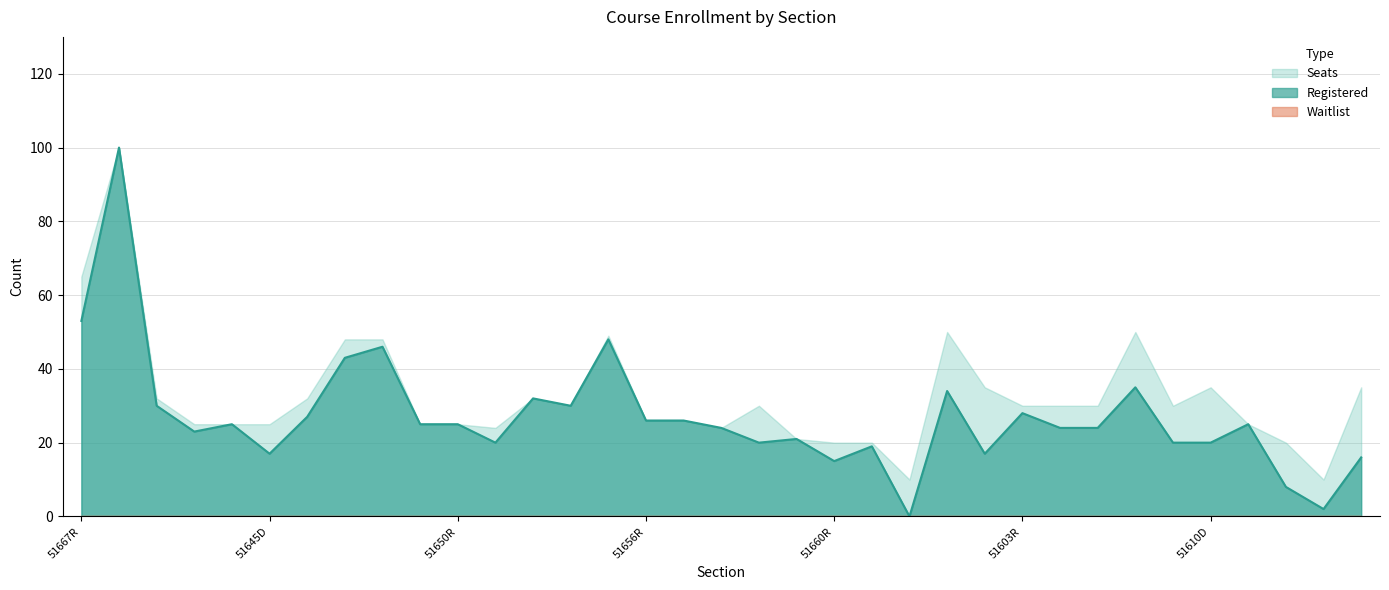

Which series has the largest total across all categories?

Seats